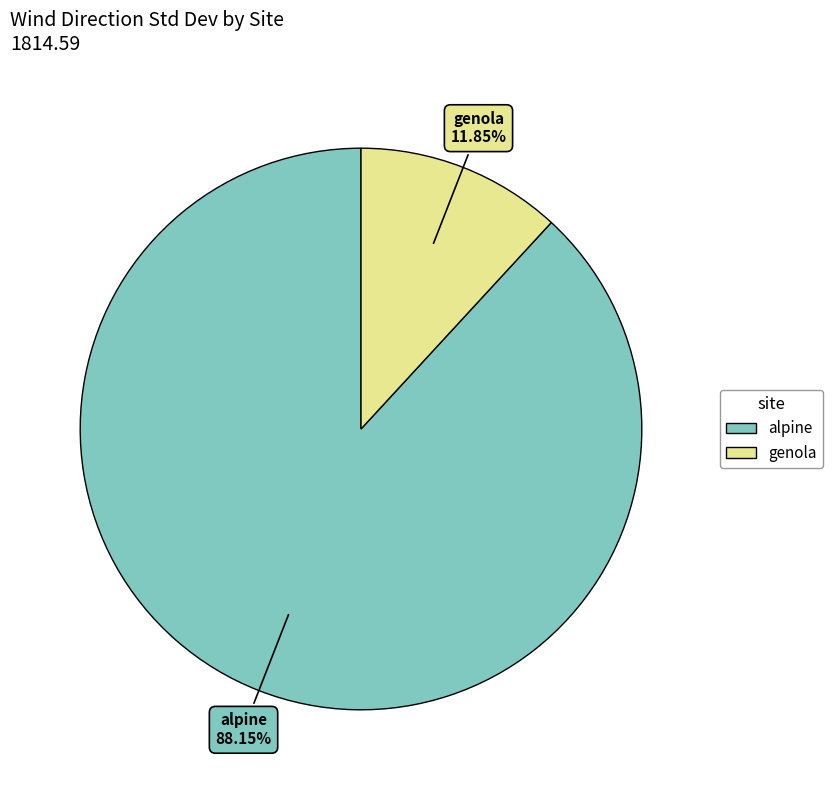

Do genola and alpine together represent more than half of the pie?

Yes